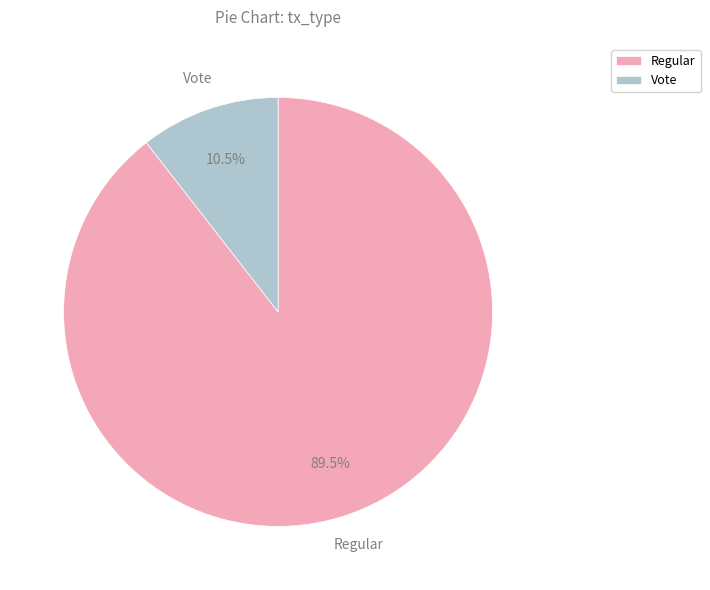

Which slice is the smallest?

Vote